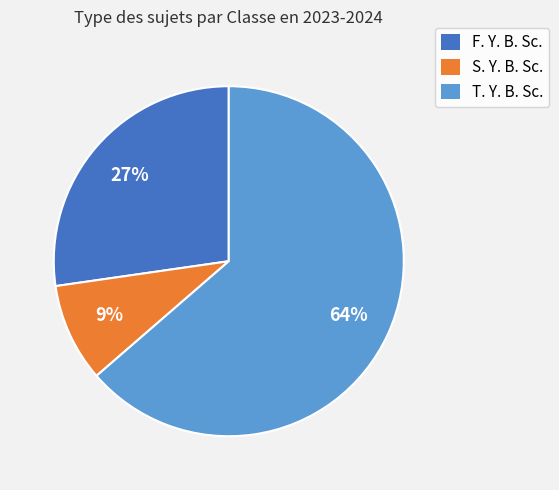

Between S. Y. B. Sc. and T. Y. B. Sc., which is larger?

T. Y. B. Sc.